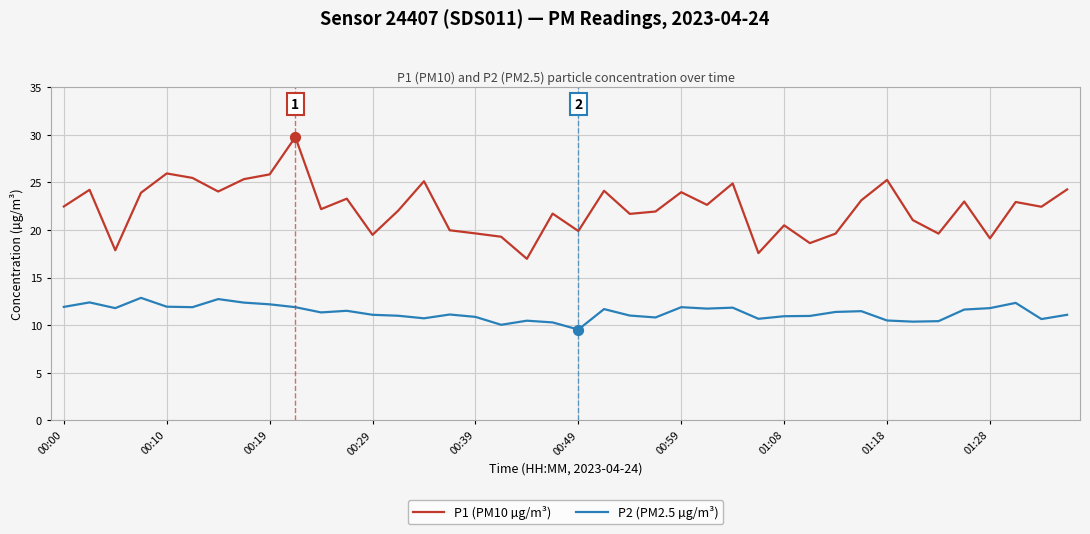

Which series has the largest total across all categories?

P1 (PM10 µg/m³)